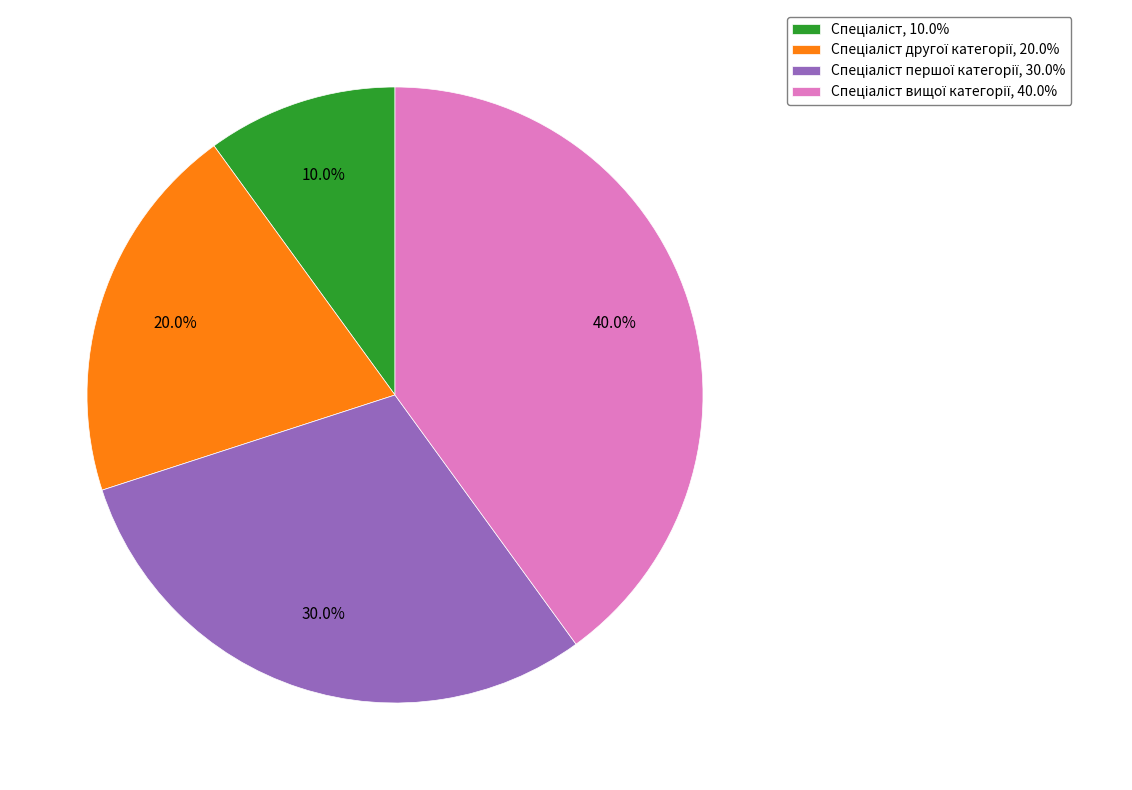

Is there any slice that represents more than half of the pie?

No